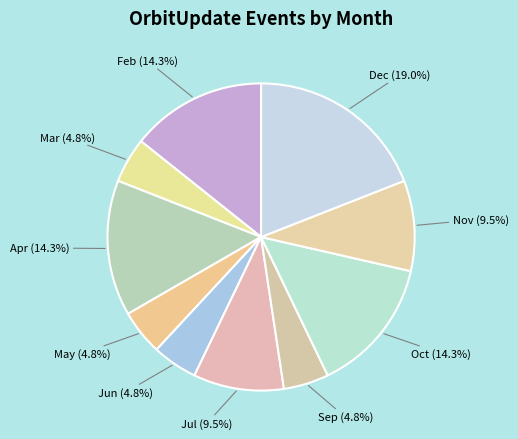

What is the largest slice in the pie chart?

Dec